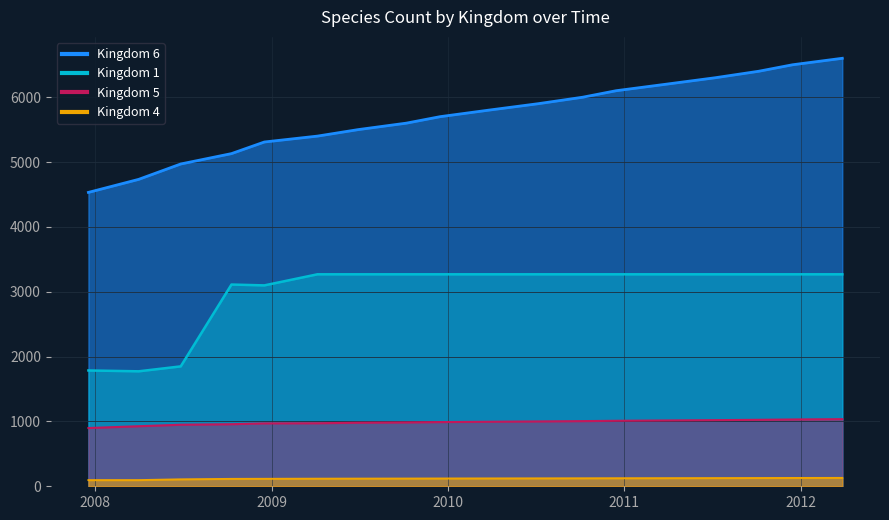

True or false: kingdom_5 has more than 1 interior local peaks.

False